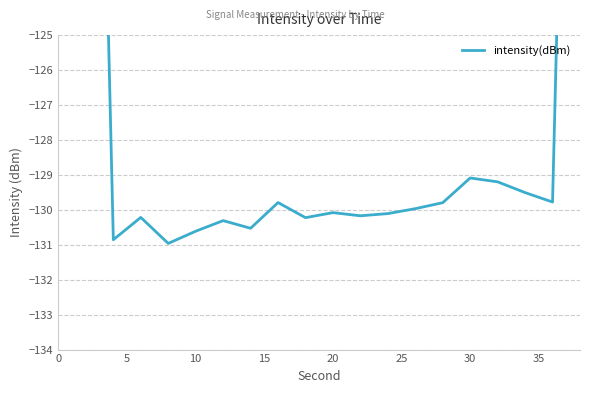

The value at 0 is -65.2. True or false?

True